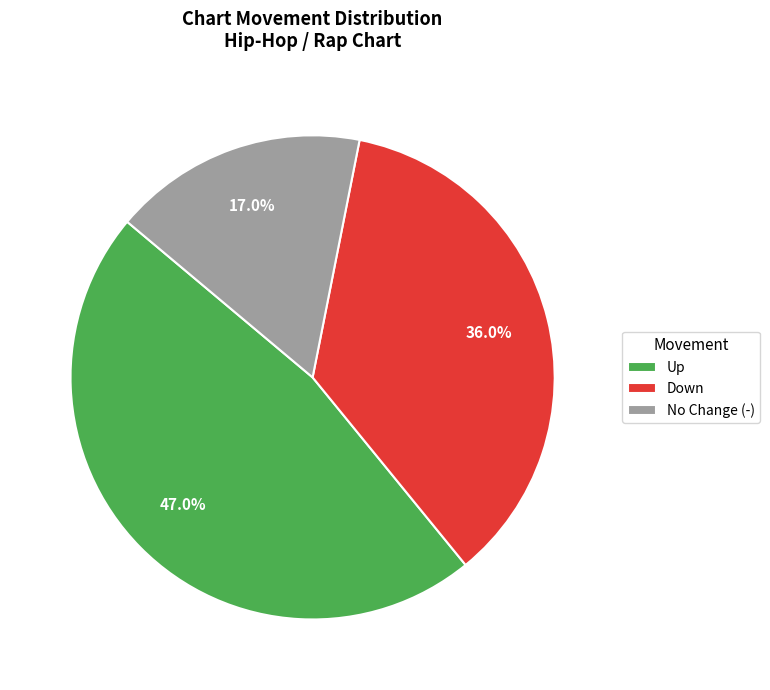

What is the total percentage of No Change (-) and Down?

53.0%